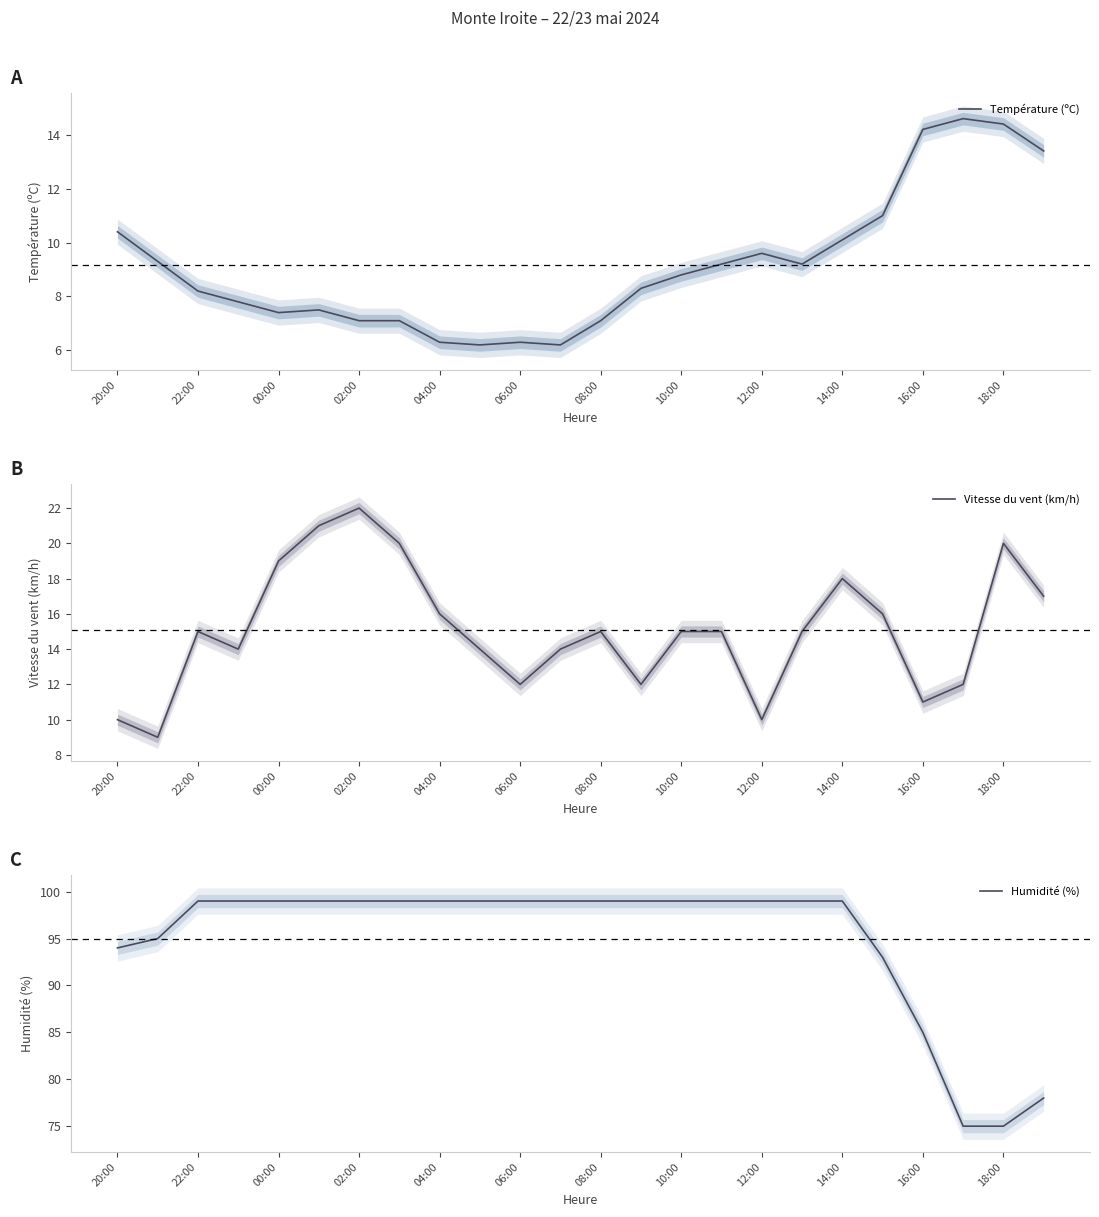

How many categories are shown in the chart?

24